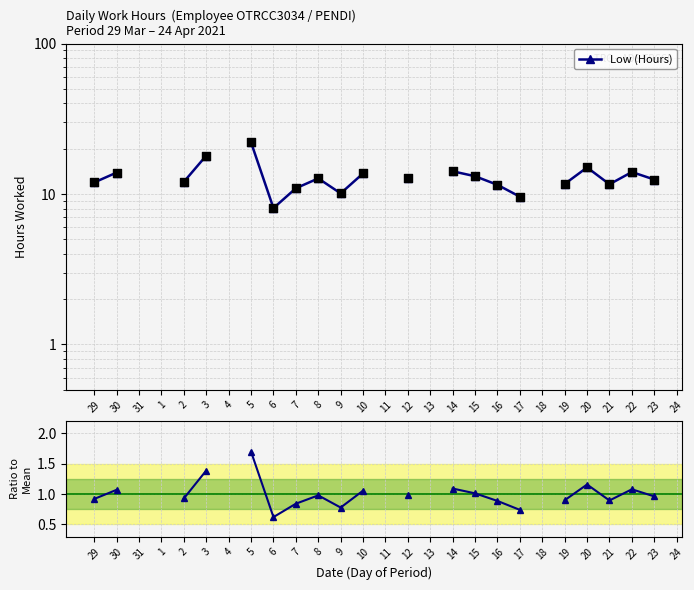

Which series has the largest Y range (max minus min)?

Low (Hours)